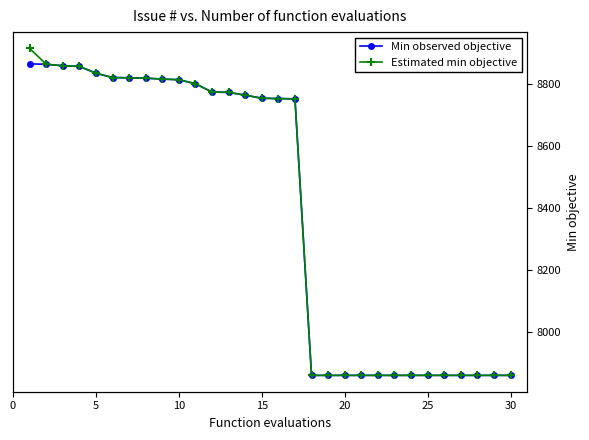

At how many categories does at least one series exceed 8463?

17